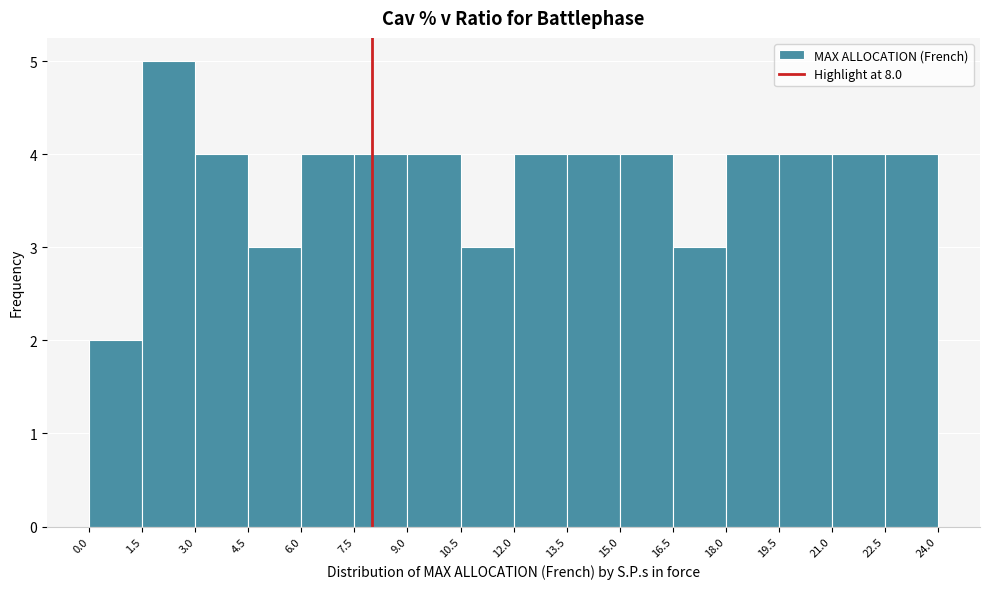

Reading left to right, transcribe this chart: for each bar, give the range it covers on the x-axis and its height. The values are not printed on the chart, so give them approximately, as read against the axis.

0.0 to 1.5: 2
1.5 to 3.0: 5
3.0 to 4.5: 4
4.5 to 6.0: 3
6.0 to 7.5: 4
7.5 to 9.0: 4
9.0 to 10.5: 4
10.5 to 12.0: 3
12.0 to 13.5: 4
13.5 to 15.0: 4
15.0 to 16.5: 4
16.5 to 18.0: 3
18.0 to 19.5: 4
19.5 to 21.0: 4
21.0 to 22.5: 4
22.5 to 24.0: 4